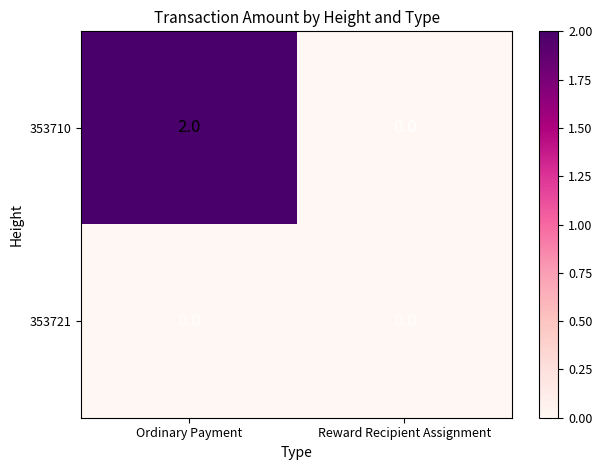

True or false: 353710 has a value of 2 at Ordinary Payment.

True